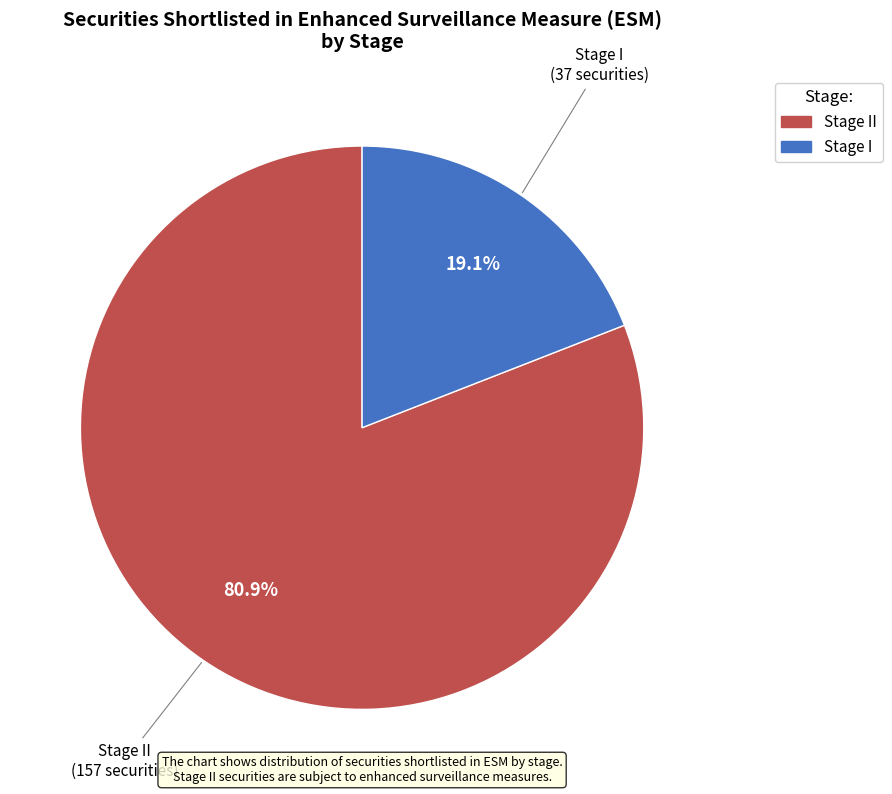

Is there a majority slice in this chart?

Yes